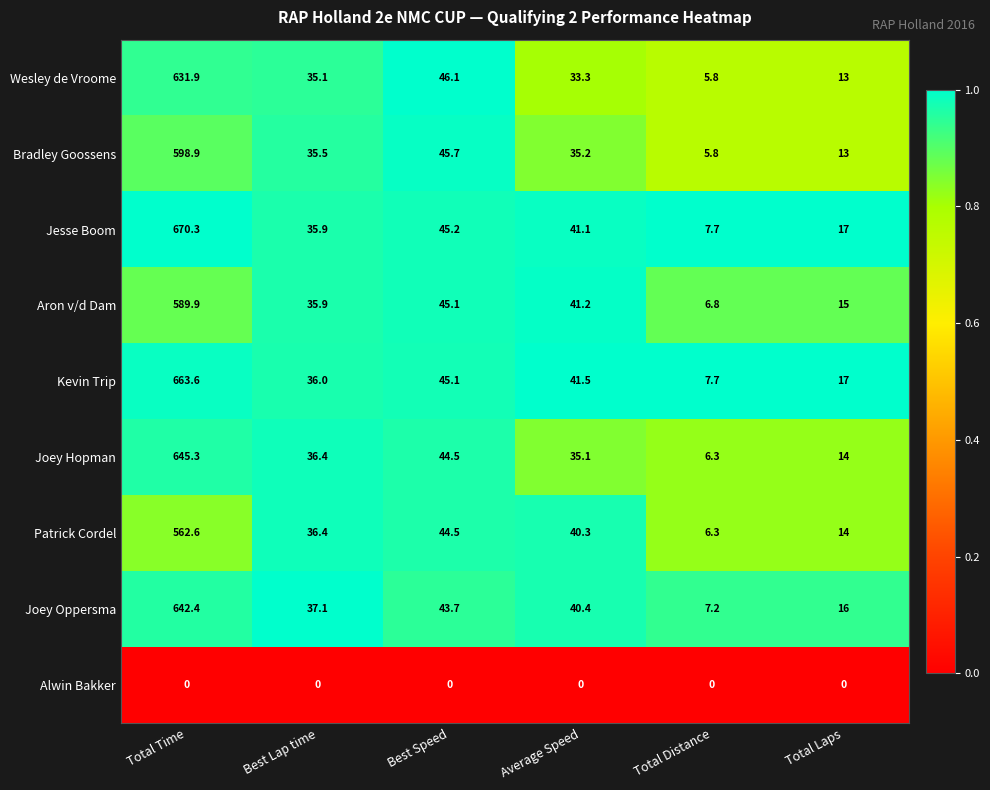

At which category is the sum across all series the highest?

Total Time